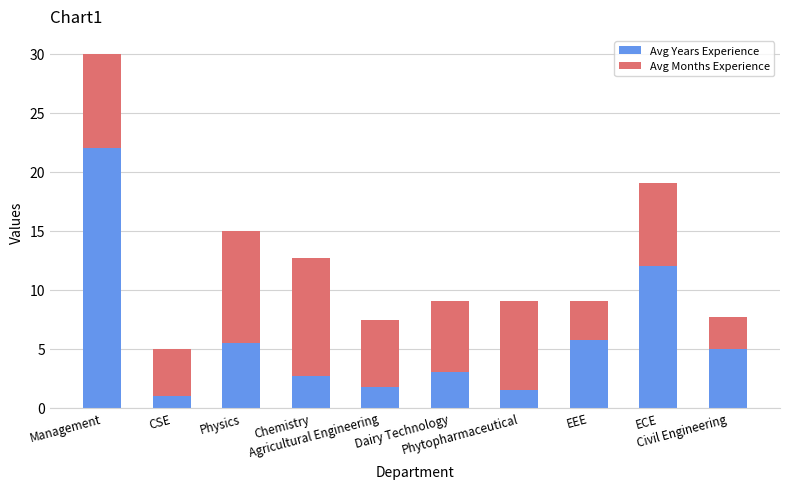

What is the maximum value for Avg Years Experience?

22.0